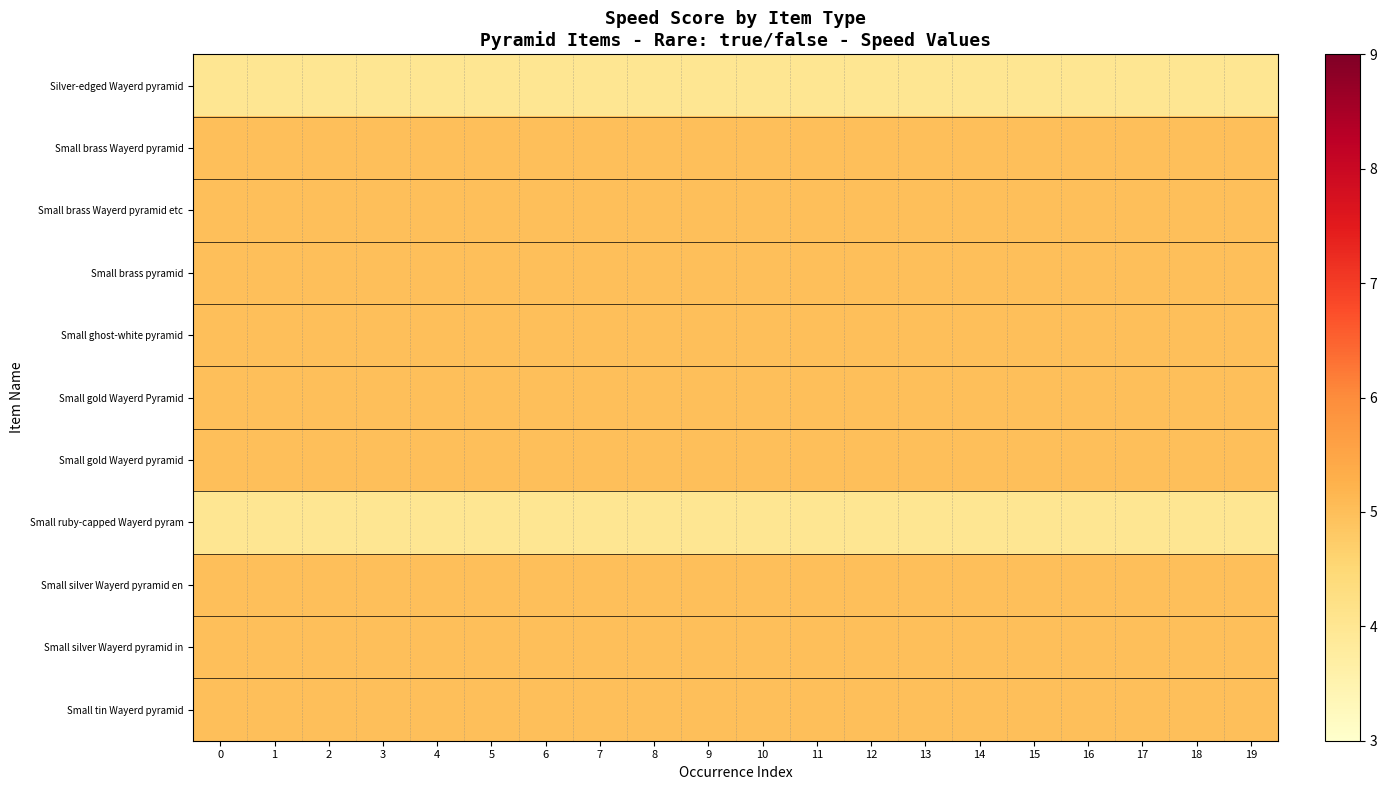

Reading left to right, extract all data points from this chart.

Silver-edged Wayerd pyramid: 0=4	1=4	2=4	3=4	4=4	5=4	6=4	7=4	8=4	9=4	10=4	11=4	12=4	13=4	14=4	15=4	16=4	17=4	18=4	19=4
Small brass Wayerd pyramid: 0=5	1=5	2=5	3=5	4=5	5=5	6=5	7=5	8=5	9=5	10=5	11=5	12=5	13=5	14=5	15=5	16=5	17=5	18=5	19=5
Small brass Wayerd pyramid etc: 0=5	1=5	2=5	3=5	4=5	5=5	6=5	7=5	8=5	9=5	10=5	11=5	12=5	13=5	14=5	15=5	16=5	17=5	18=5	19=5
Small brass pyramid: 0=5	1=5	2=5	3=5	4=5	5=5	6=5	7=5	8=5	9=5	10=5	11=5	12=5	13=5	14=5	15=5	16=5	17=5	18=5	19=5
Small ghost-white pyramid: 0=5	1=5	2=5	3=5	4=5	5=5	6=5	7=5	8=5	9=5	10=5	11=5	12=5	13=5	14=5	15=5	16=5	17=5	18=5	19=5
Small gold Wayerd Pyramid: 0=5	1=5	2=5	3=5	4=5	5=5	6=5	7=5	8=5	9=5	10=5	11=5	12=5	13=5	14=5	15=5	16=5	17=5	18=5	19=5
Small gold Wayerd pyramid: 0=5	1=5	2=5	3=5	4=5	5=5	6=5	7=5	8=5	9=5	10=5	11=5	12=5	13=5	14=5	15=5	16=5	17=5	18=5	19=5
Small ruby-capped Wayerd pyram: 0=4	1=4	2=4	3=4	4=4	5=4	6=4	7=4	8=4	9=4	10=4	11=4	12=4	13=4	14=4	15=4	16=4	17=4	18=4	19=4
Small silver Wayerd pyramid en: 0=5	1=5	2=5	3=5	4=5	5=5	6=5	7=5	8=5	9=5	10=5	11=5	12=5	13=5	14=5	15=5	16=5	17=5	18=5	19=5
Small silver Wayerd pyramid in: 0=5	1=5	2=5	3=5	4=5	5=5	6=5	7=5	8=5	9=5	10=5	11=5	12=5	13=5	14=5	15=5	16=5	17=5	18=5	19=5
Small tin Wayerd pyramid: 0=5	1=5	2=5	3=5	4=5	5=5	6=5	7=5	8=5	9=5	10=5	11=5	12=5	13=5	14=5	15=5	16=5	17=5	18=5	19=5